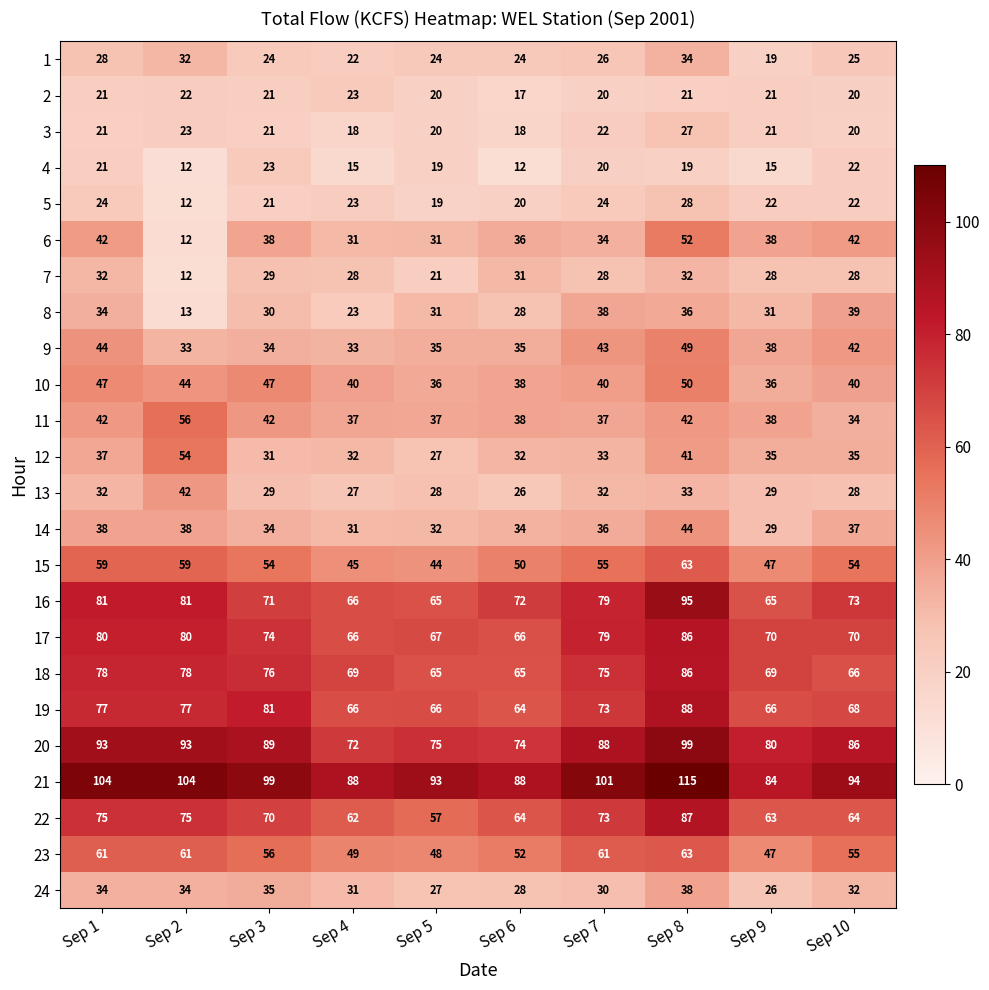

What is the minimum value for 15?

44